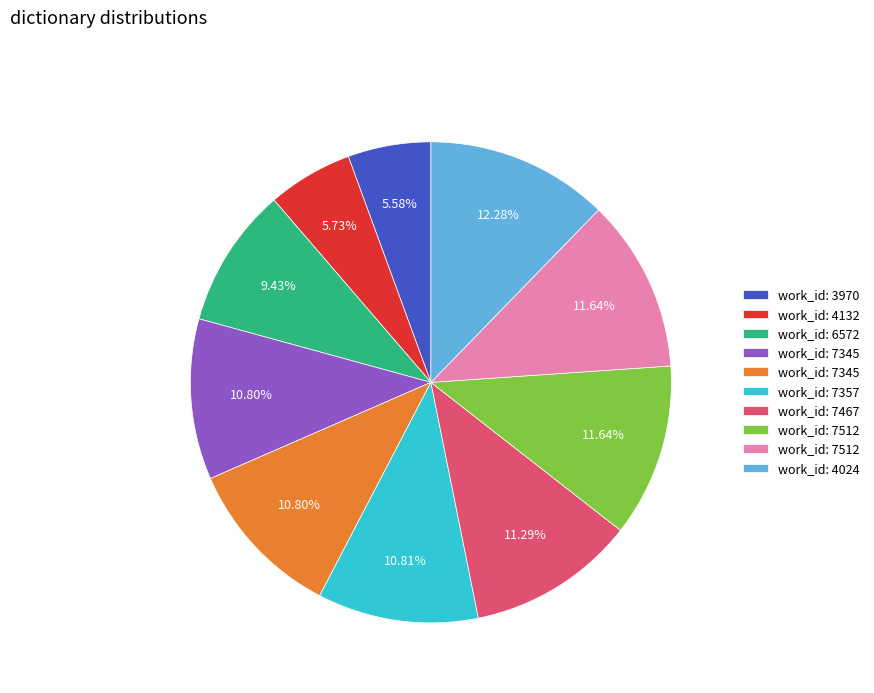

Is there any slice that represents more than half of the pie?

No